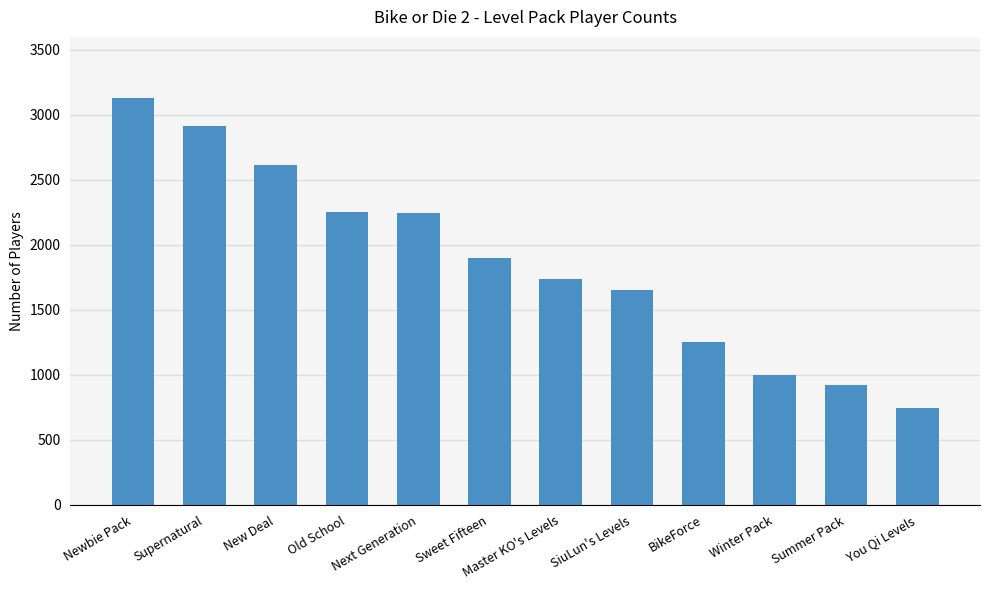

Read the value at Winter Pack, to the nearest 10.

1000